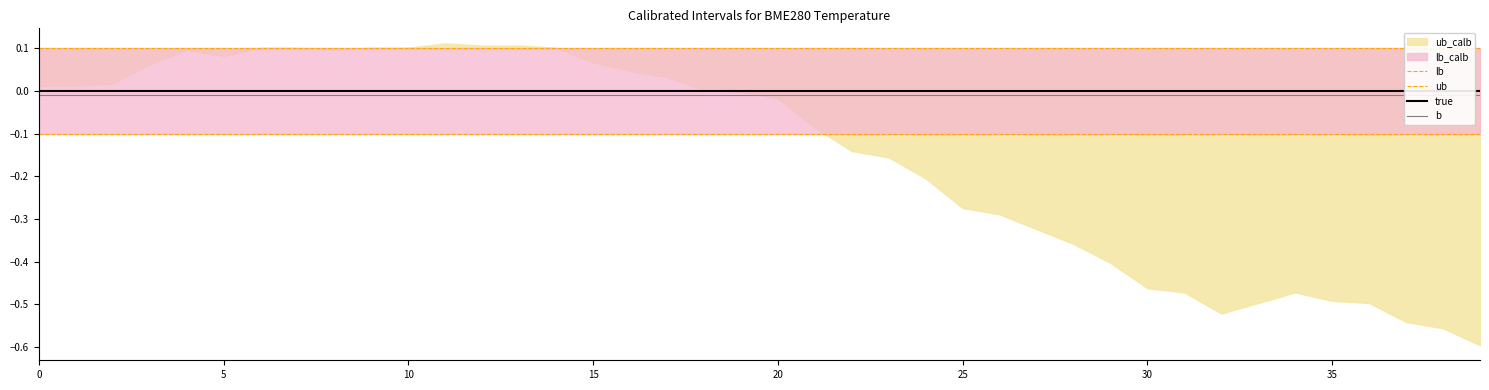

Between 35 and 15, which is larger?

35